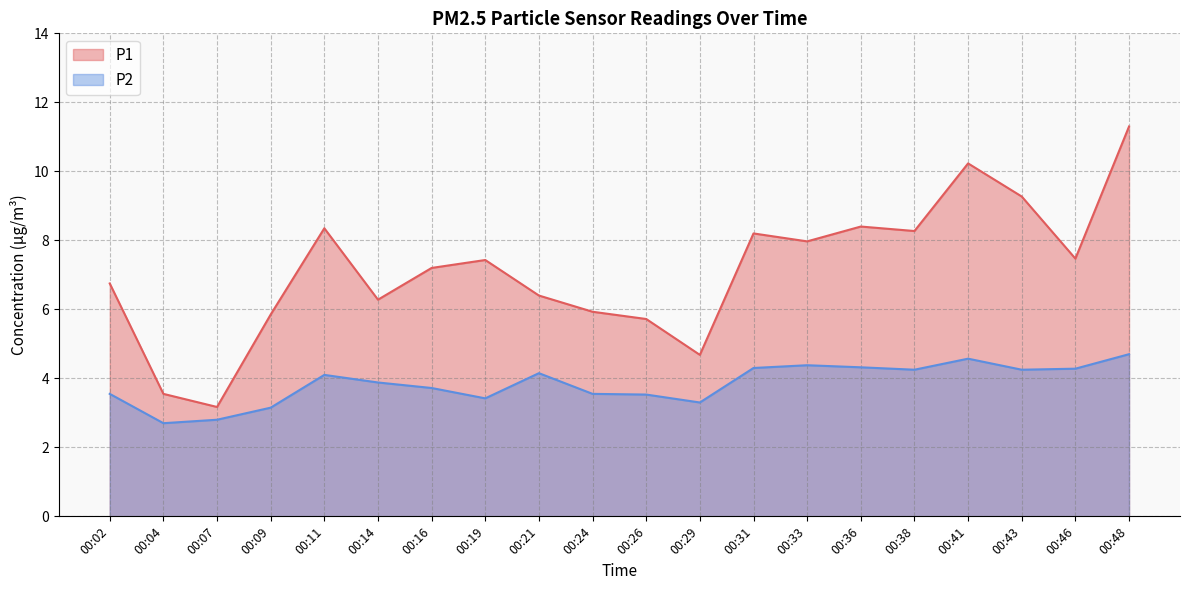

How many interior local peaks does the P2 series have?

4